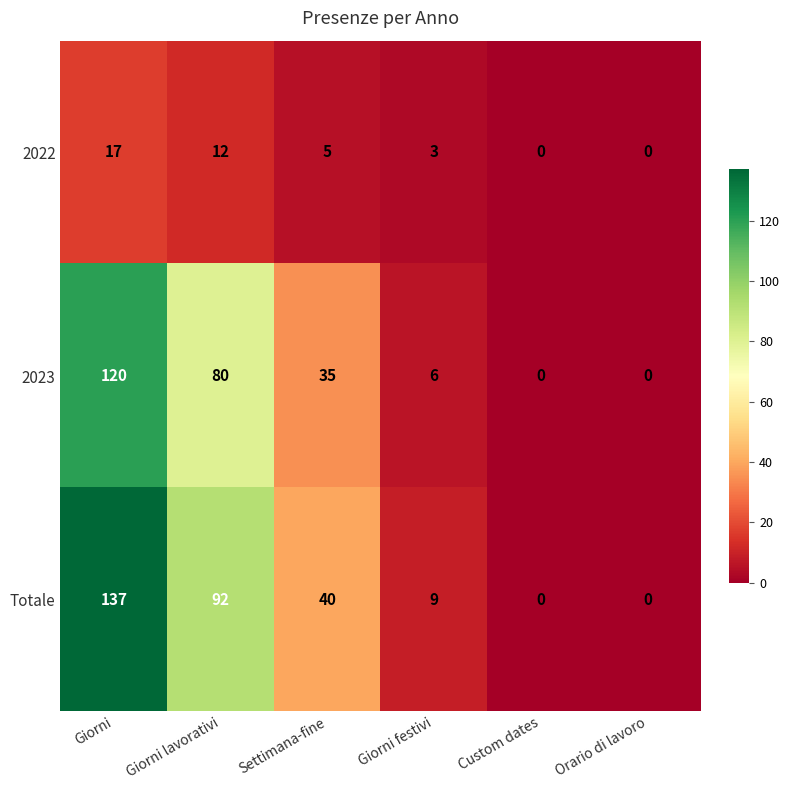

Which series has the largest total across all categories?

Totale